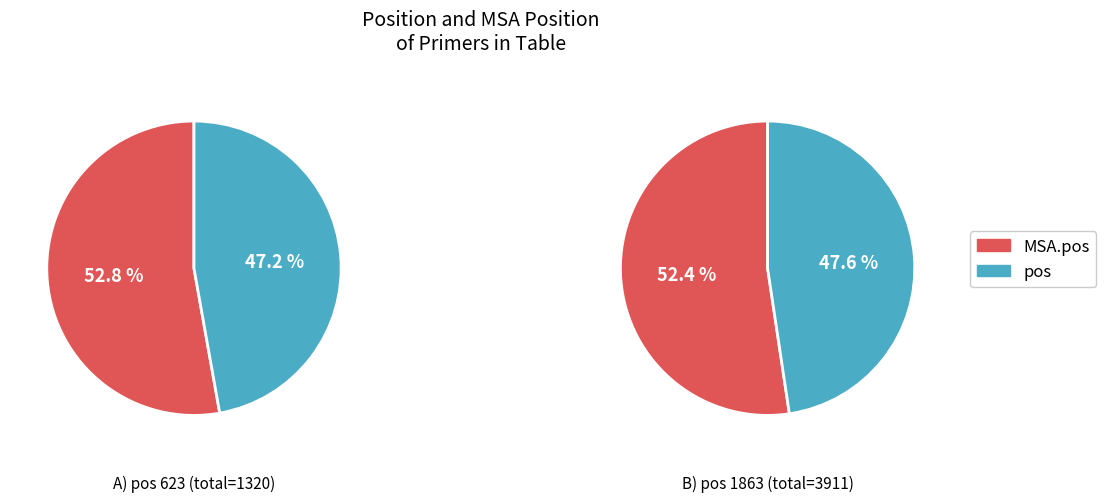

What is the spread (max minus min) of values at MSA.pos?

1351